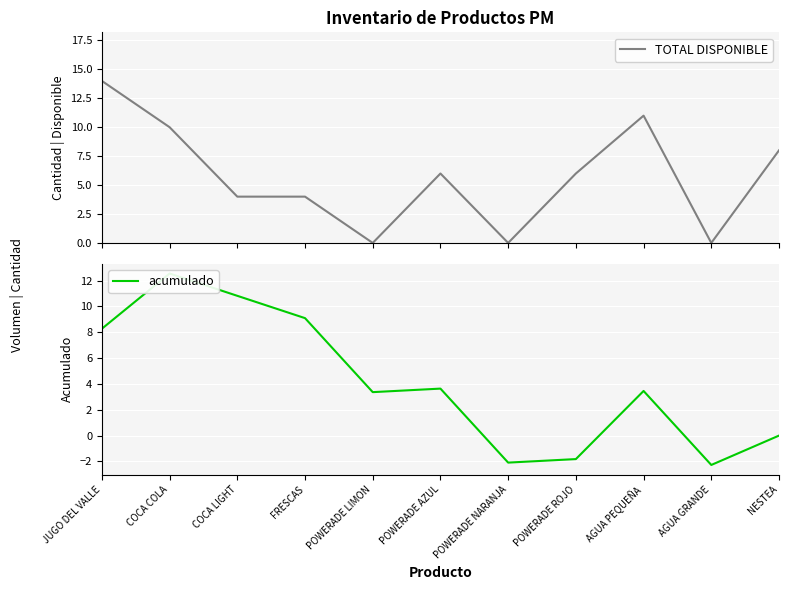

What position from the left is COCA LIGHT?

3